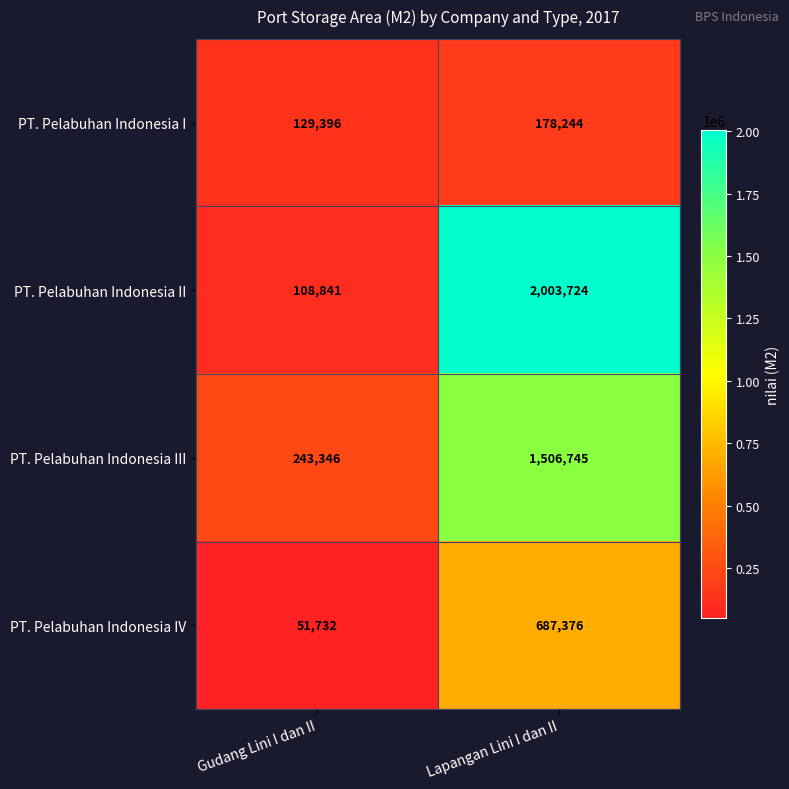

True or false: PT. Pelabuhan Indonesia III has a value of 2701019 at Lapangan Lini I dan II.

False